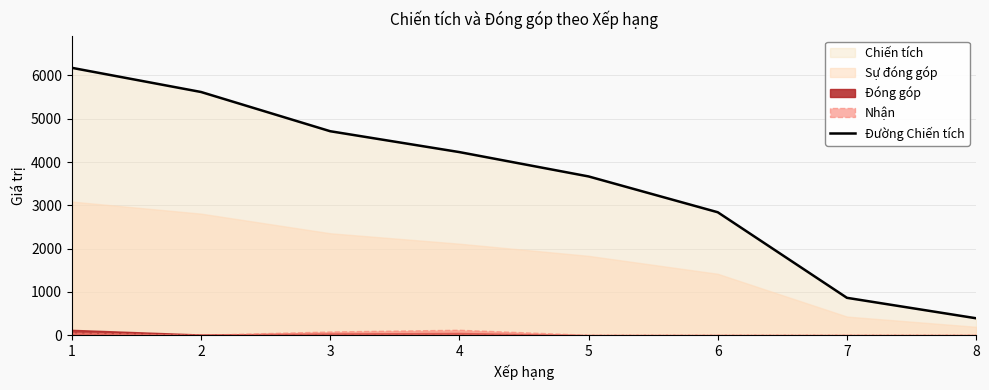

True or false: the data shows 263 at 7.

False